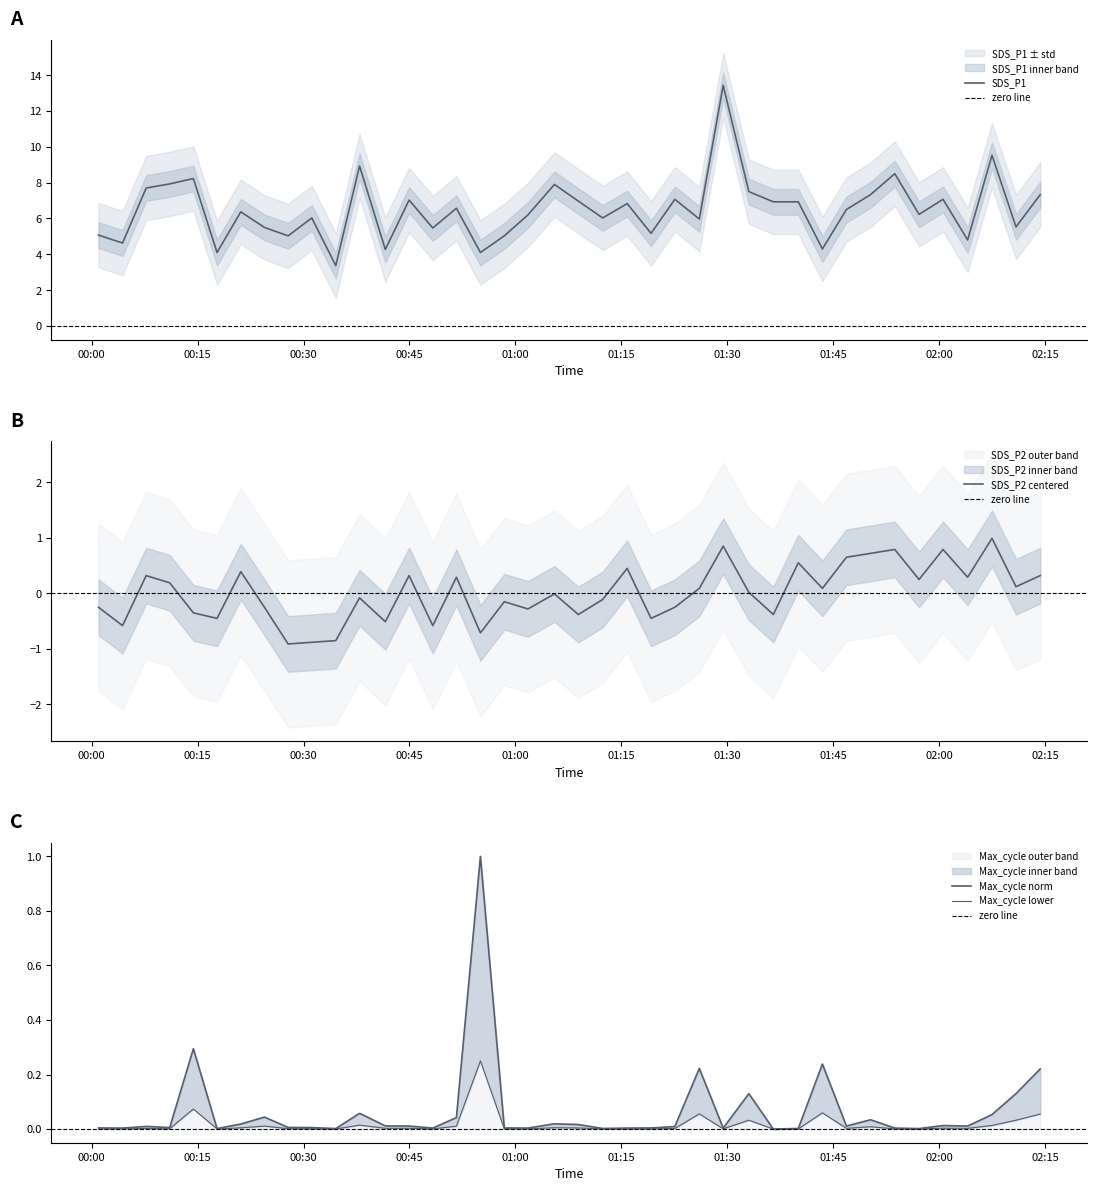

Does the chart display data point markers on the line(s)?

No